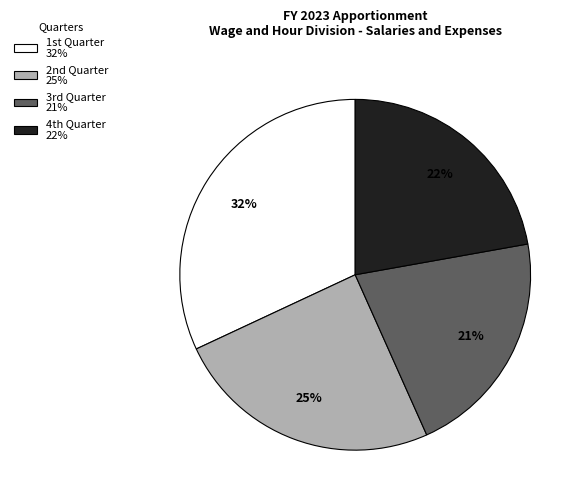

Which category has the smallest portion of the pie?

3rd Quarter 21%